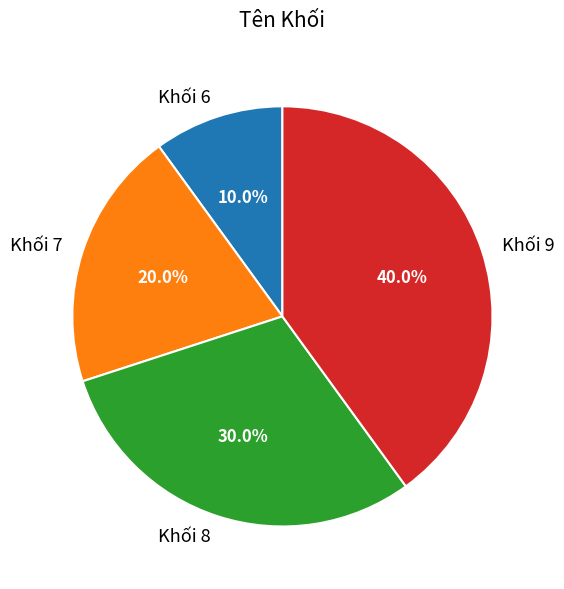

Count the number of slices in the pie.

4